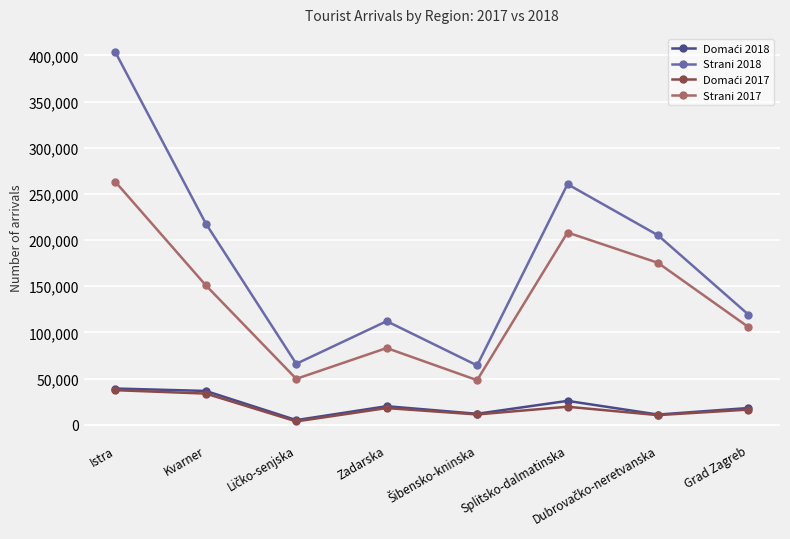

What is the label of the 5th point from the right?

Zadarska